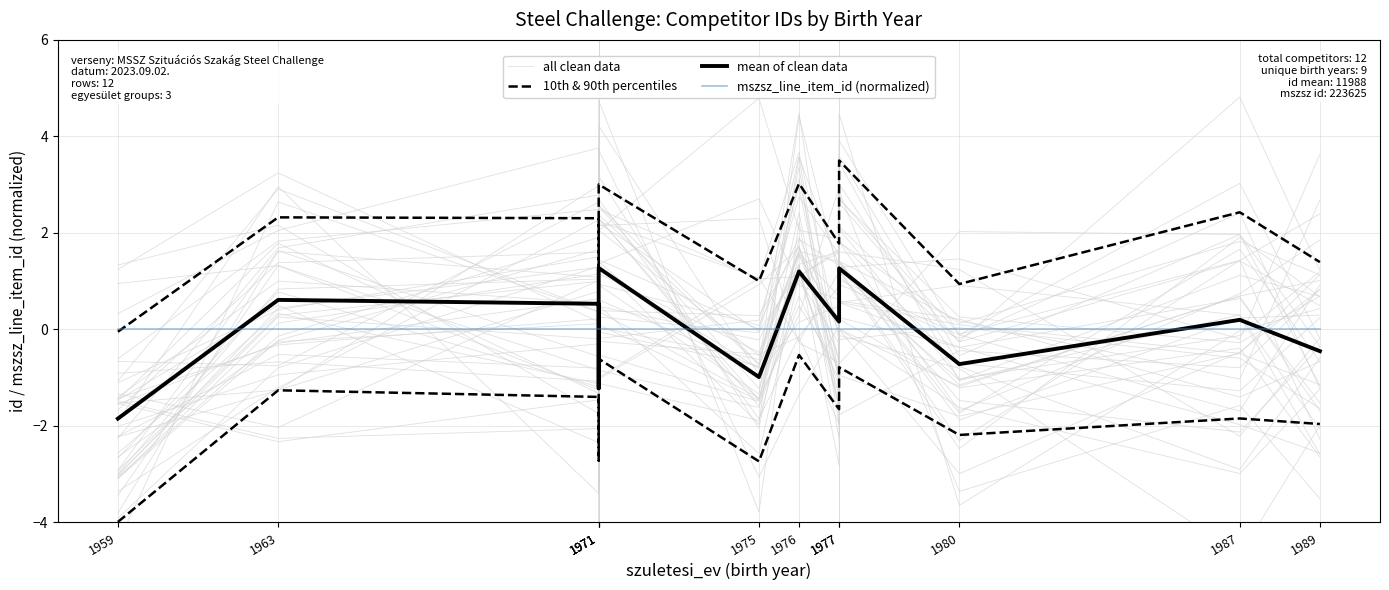

Count the number of data series in this chart.

4